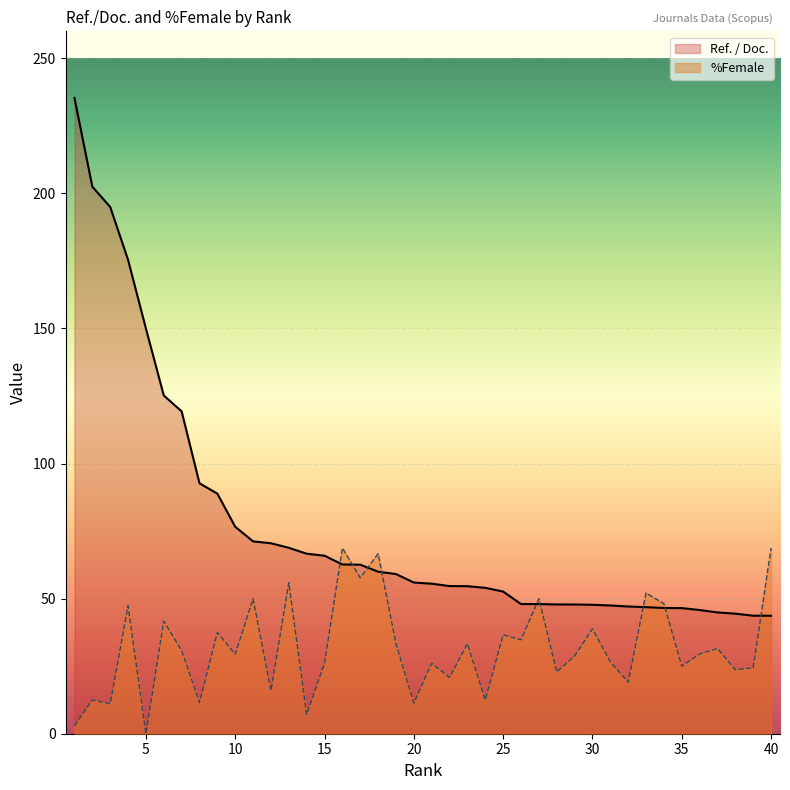

Is it true that Ref. / Doc. equals 48.0 at 27?

True